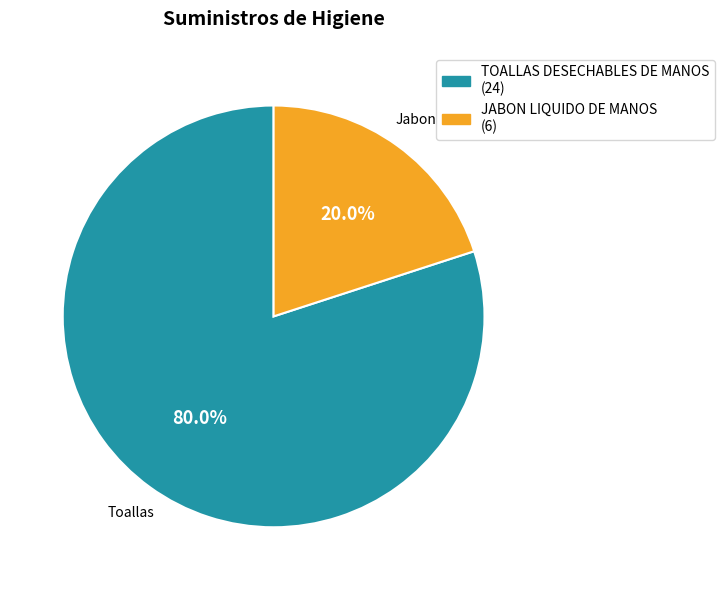

To the nearest percent, what percentage of the pie is TOALLAS DESECHABLES DE MANOS?

80%